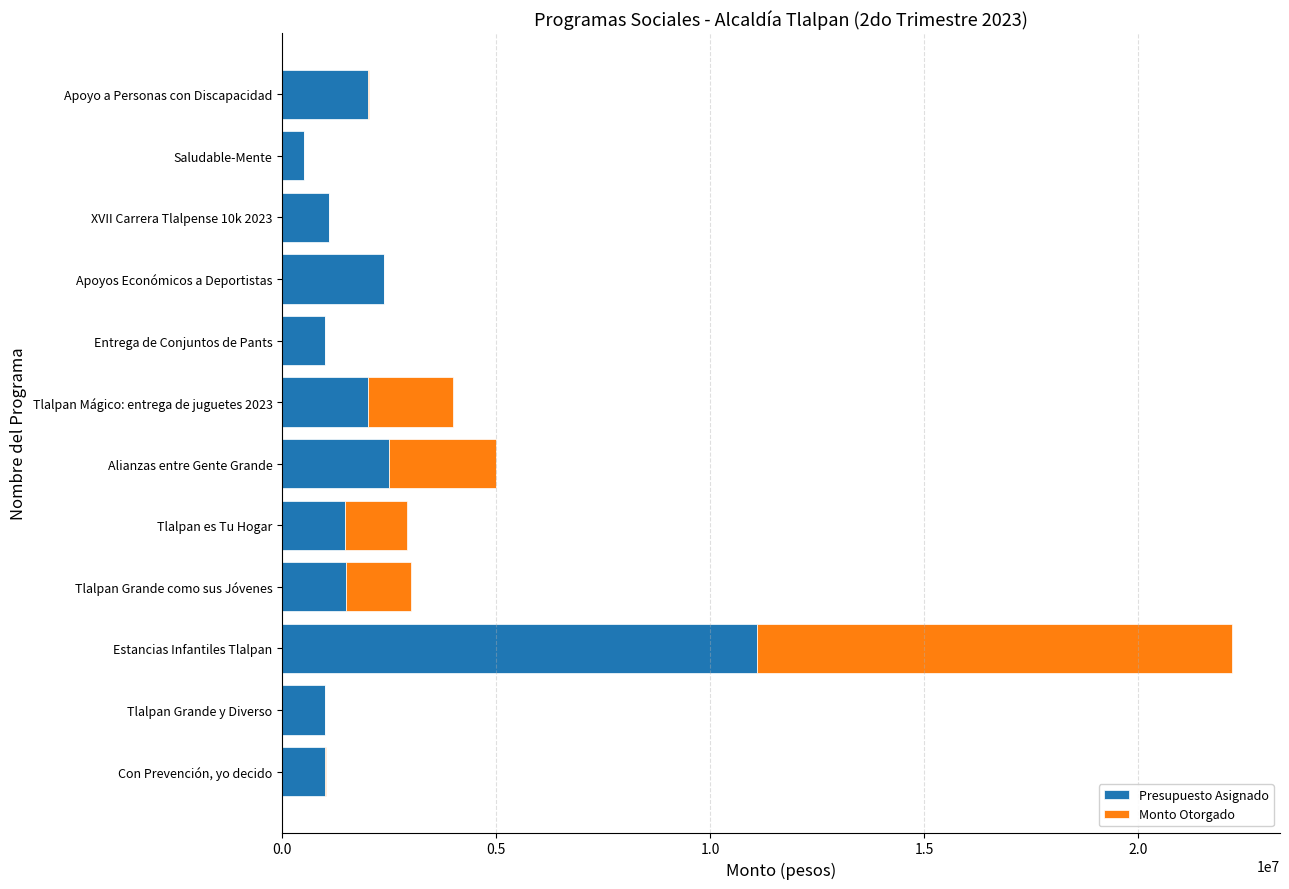

Count the number of data series in this chart.

2